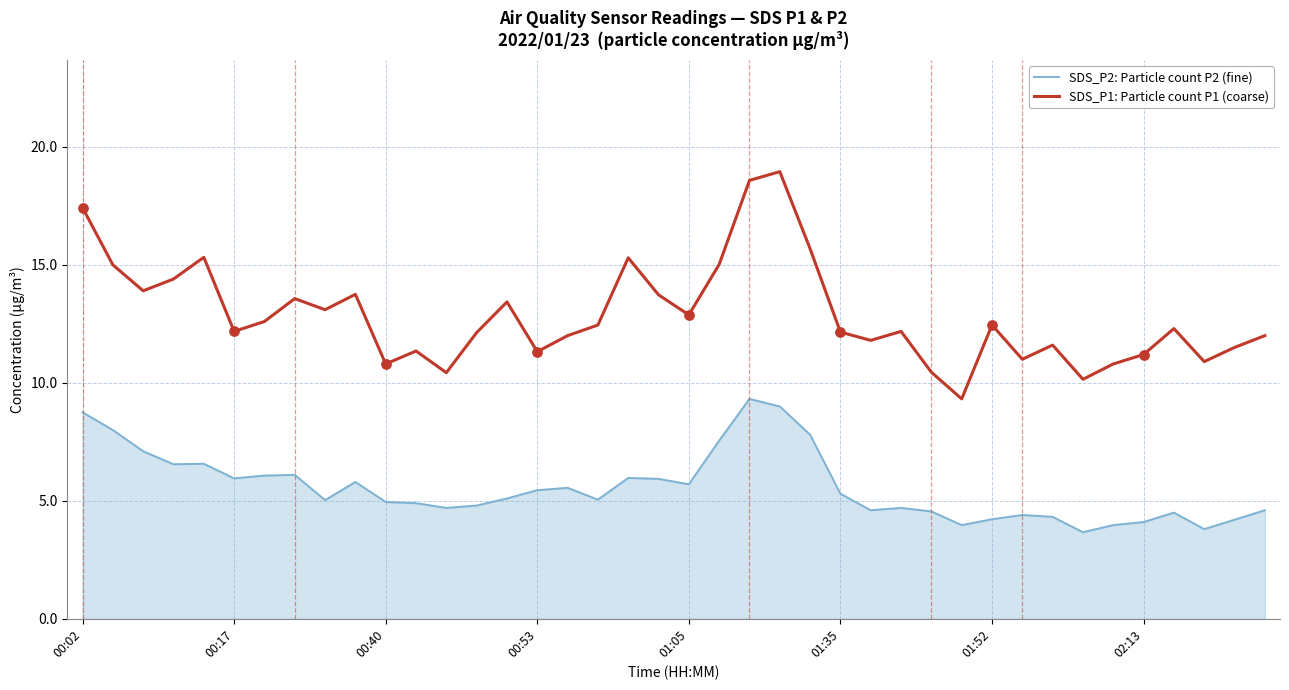

Which series has the largest total across all categories?

SDS_P1: Particle count P1 (coarse)